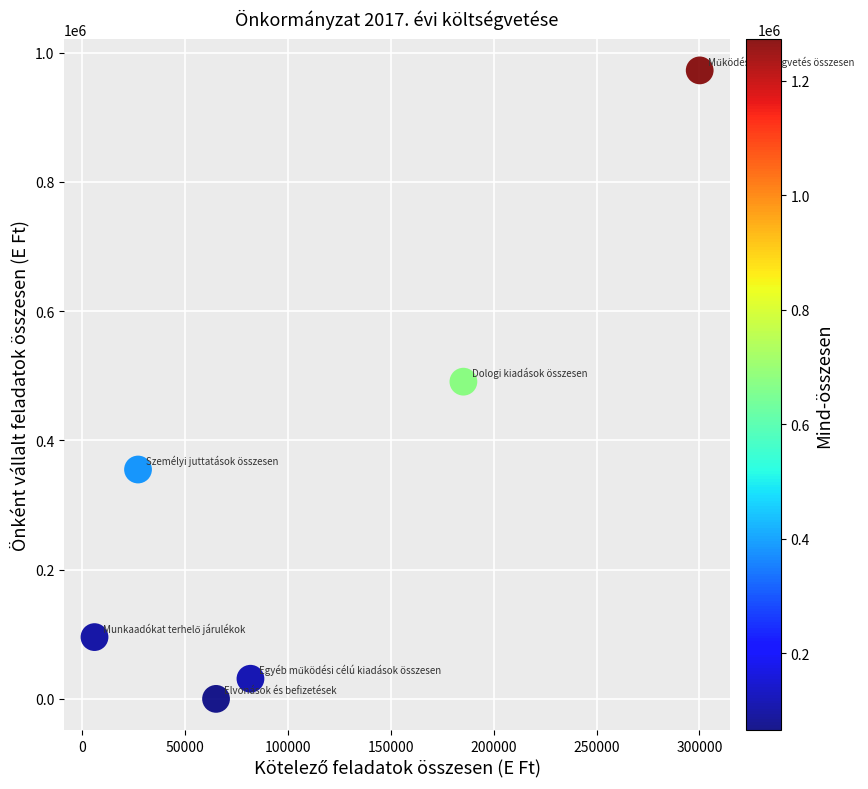

What is the average Y value?

324141